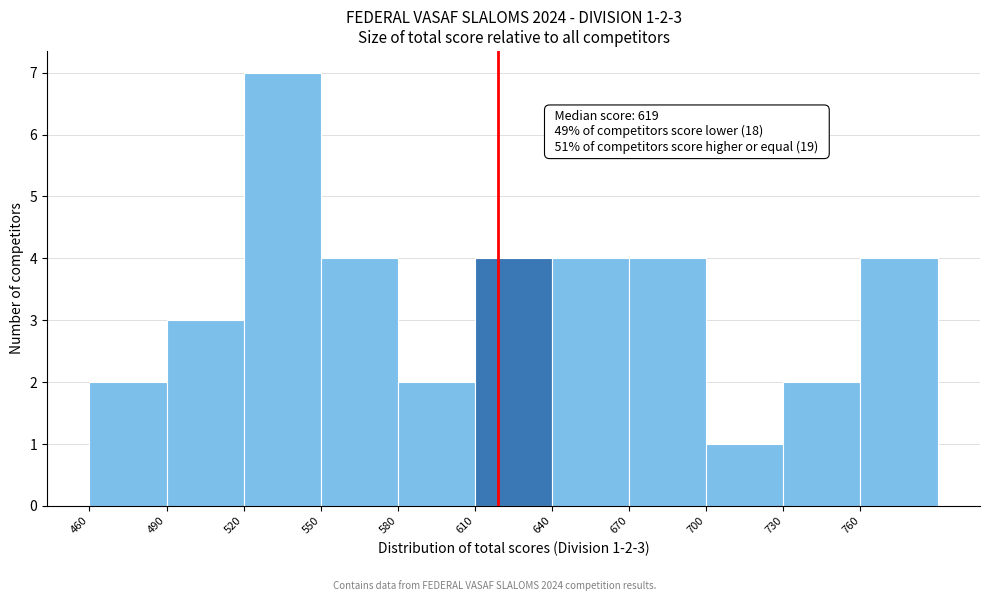

Over which range of the x-axis is the bar tallest?

520 to 550